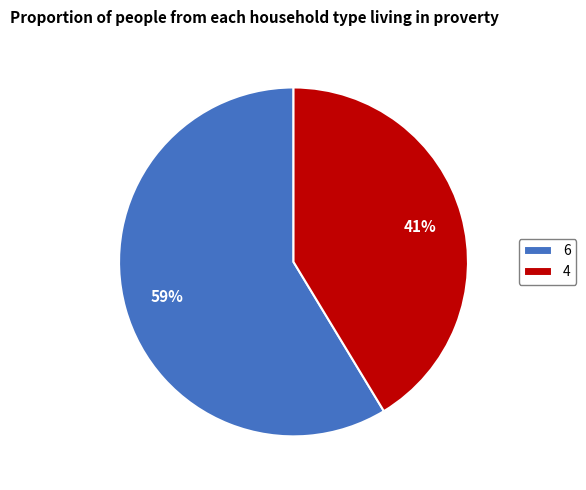

To the nearest percent, what is the combined percentage of 6 and 4?

100%